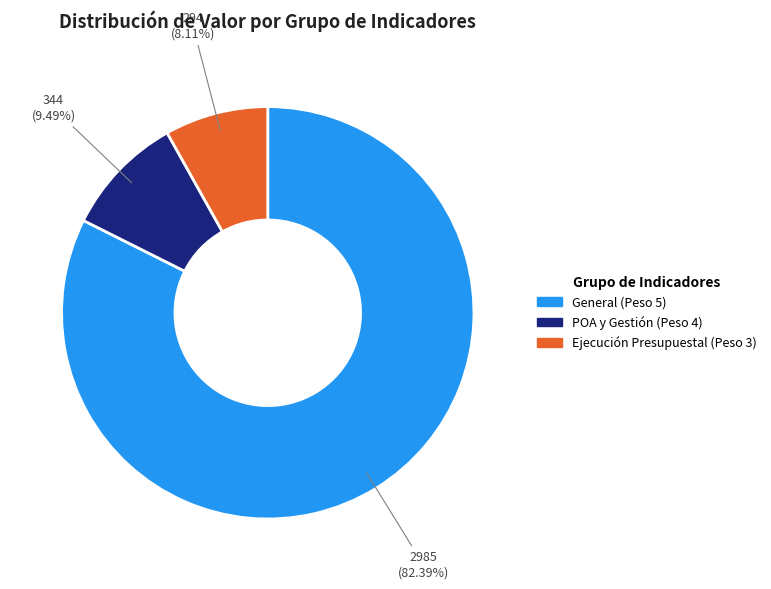

Count the number of slices in the pie.

3